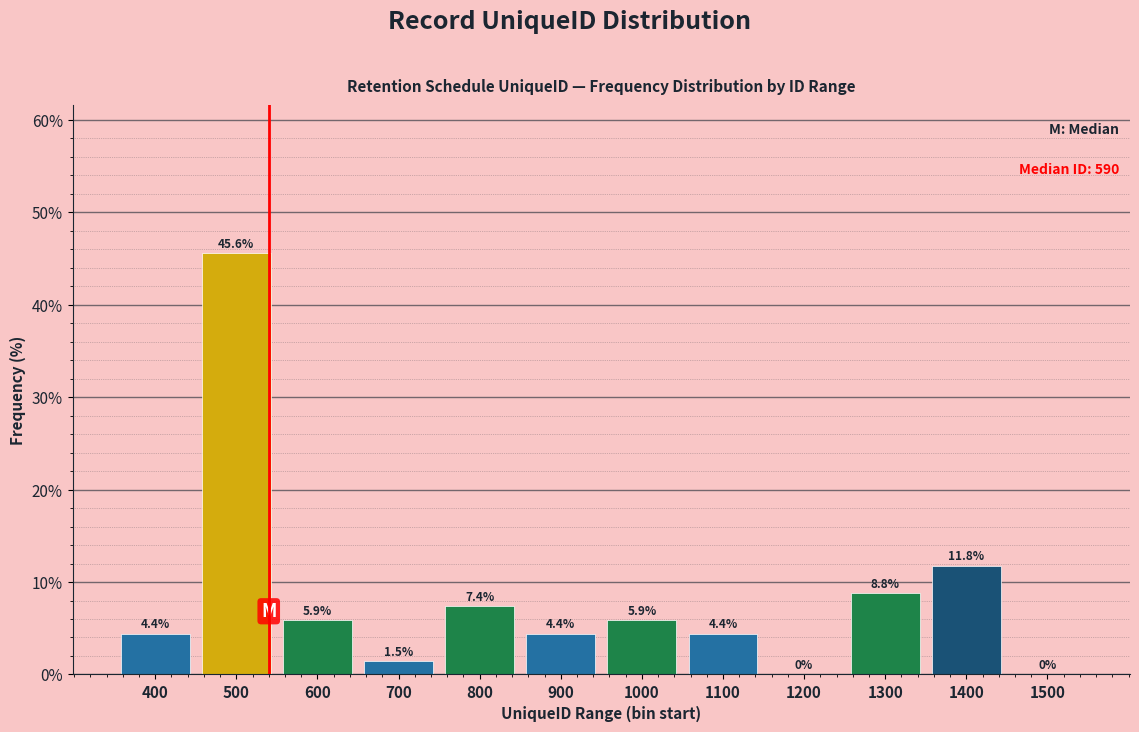

Reading right to left, extract all data points from this chart.

1500=0.0	1400=11.8	1300=8.8	1200=0.0	1100=4.4	1000=5.9	900=4.4	800=7.4	700=1.5	600=5.9	500=45.6	400=4.4